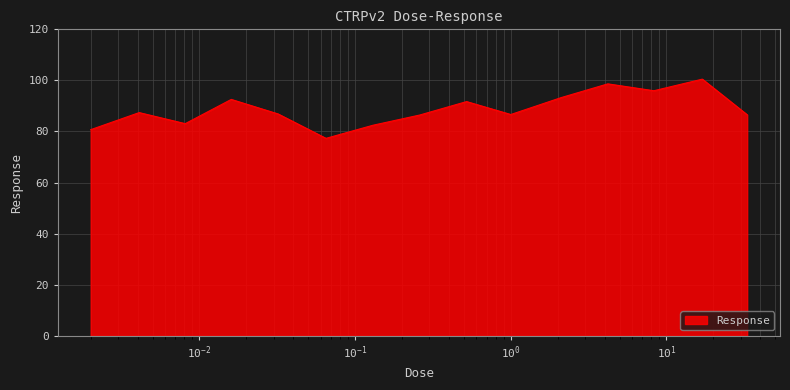

What is the maximum value shown in the chart?

100.5